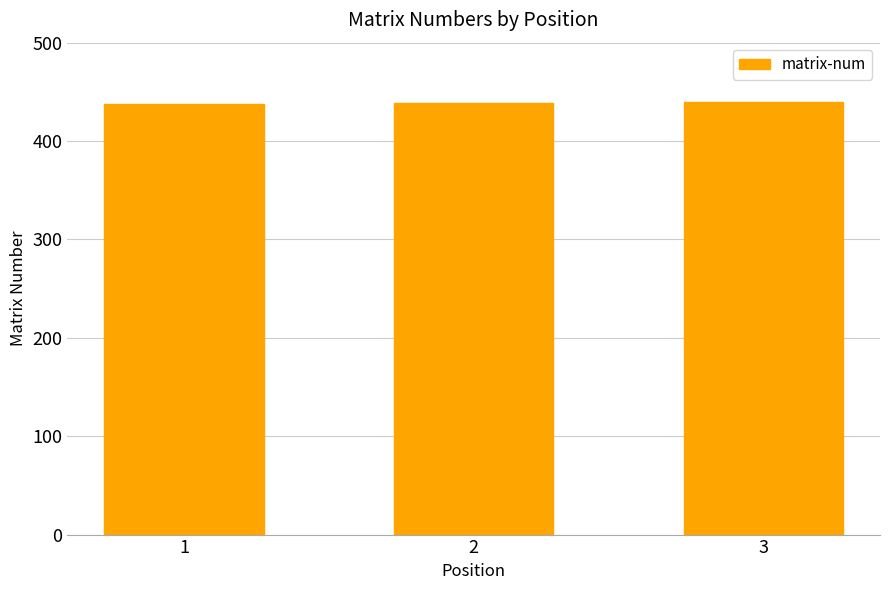

What is the sum of all values?

1317